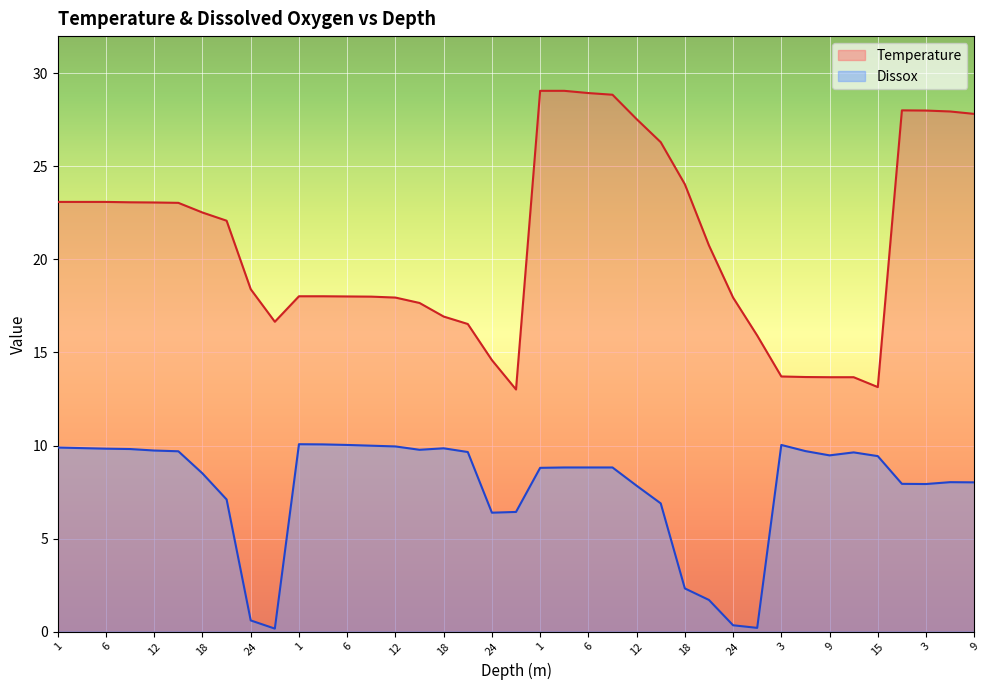

How many interior local peaks does the Temperature series have?

1